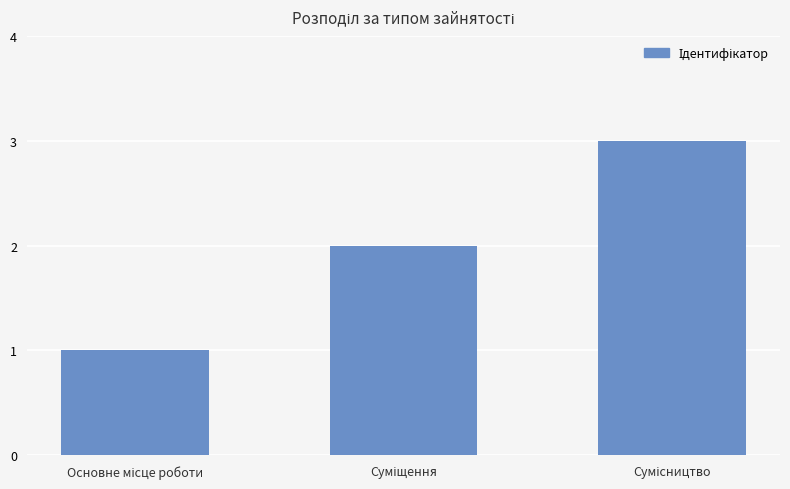

What is the maximum value shown in the chart?

3